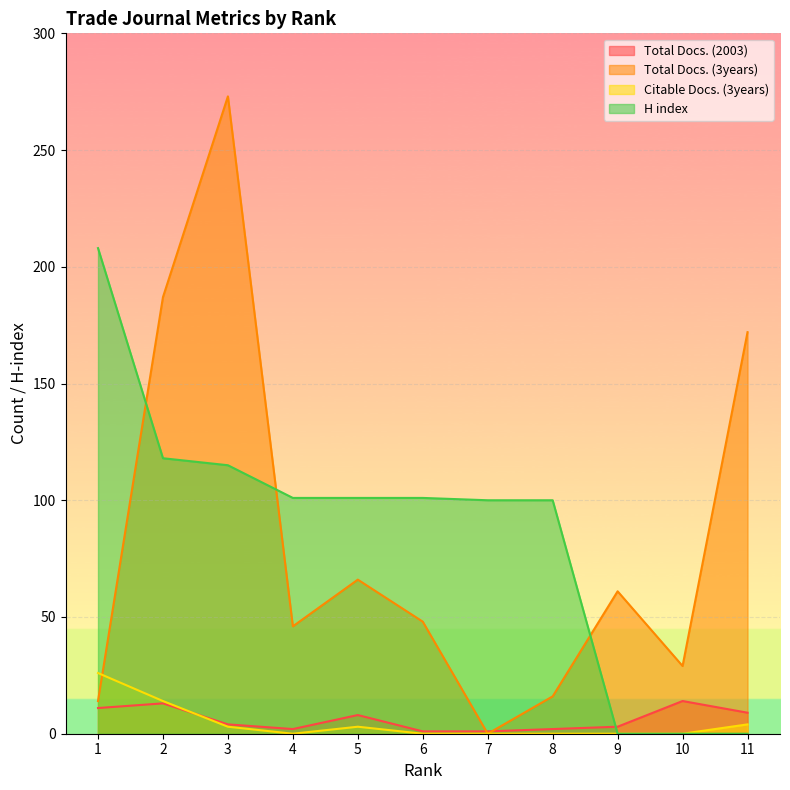

What is the average value of the Citable Docs. (3years) series?

5